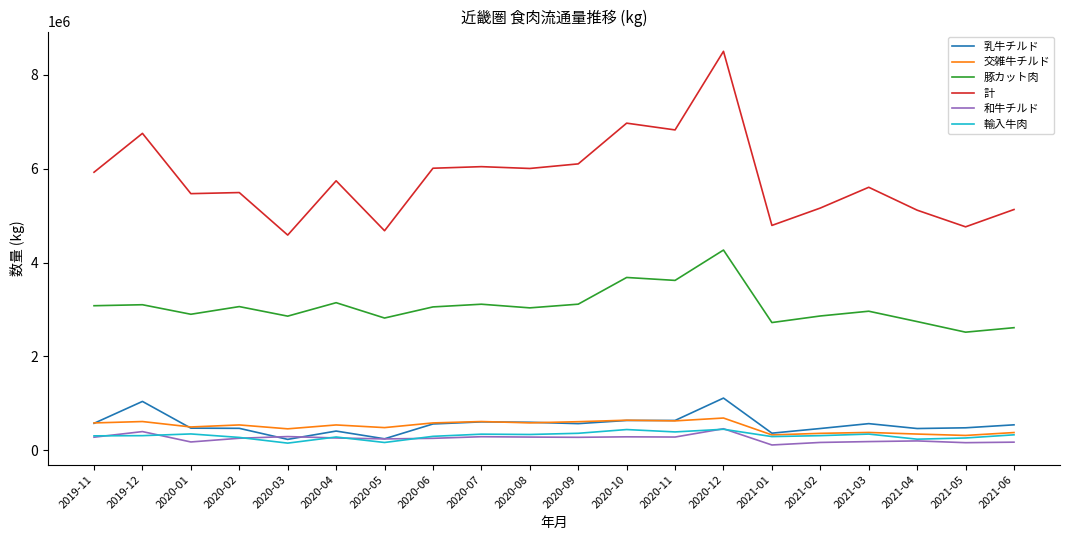

At which category is the sum across all series the highest?

2020-12